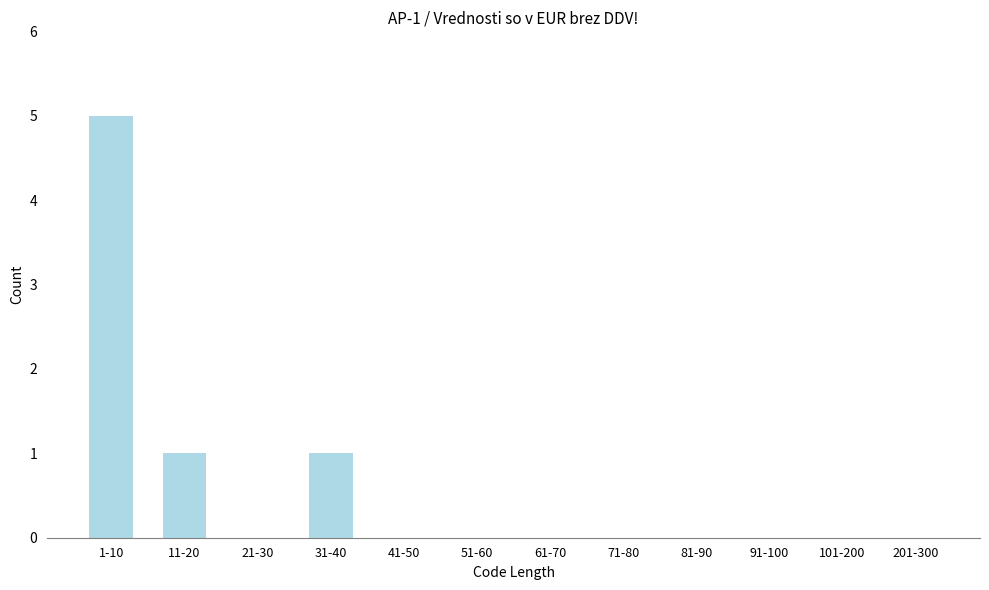

Reading left to right, what are all the values shown in this chart?

1-10=5	11-20=1	21-30=0	31-40=1	41-50=0	51-60=0	61-70=0	71-80=0	81-90=0	91-100=0	101-200=0	201-300=0